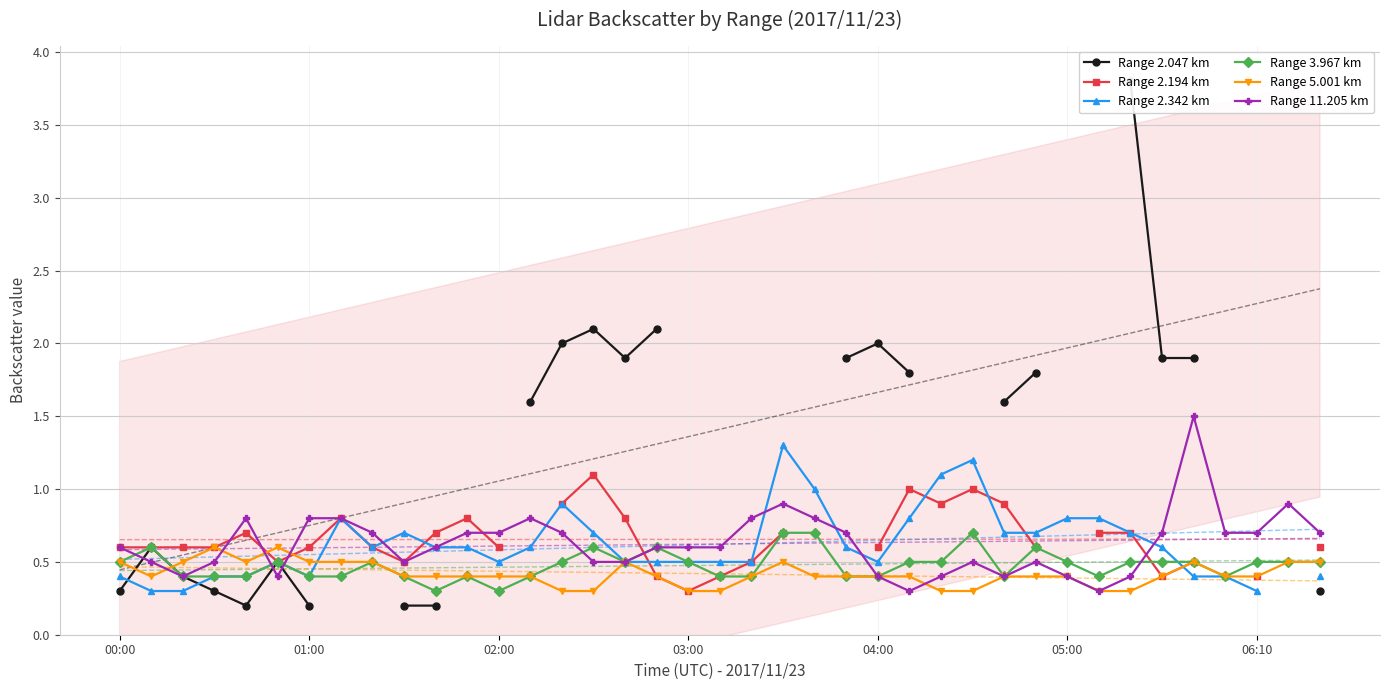

True or false: Range 3.967 km has more than 2 points higher than both neighbors.

True